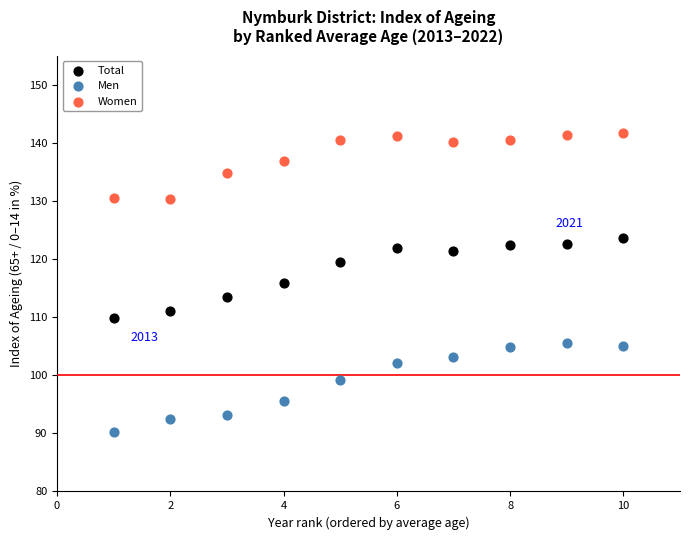

Which series contains the highest Y value?

Women